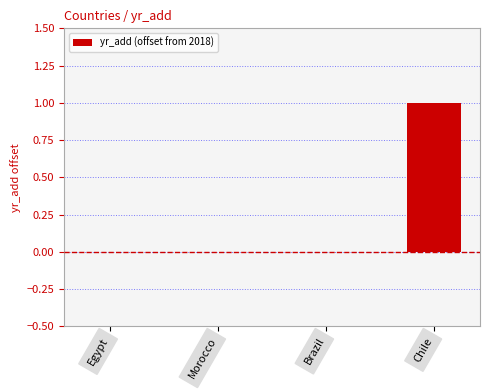

The value at Chile is 1. True or false?

True